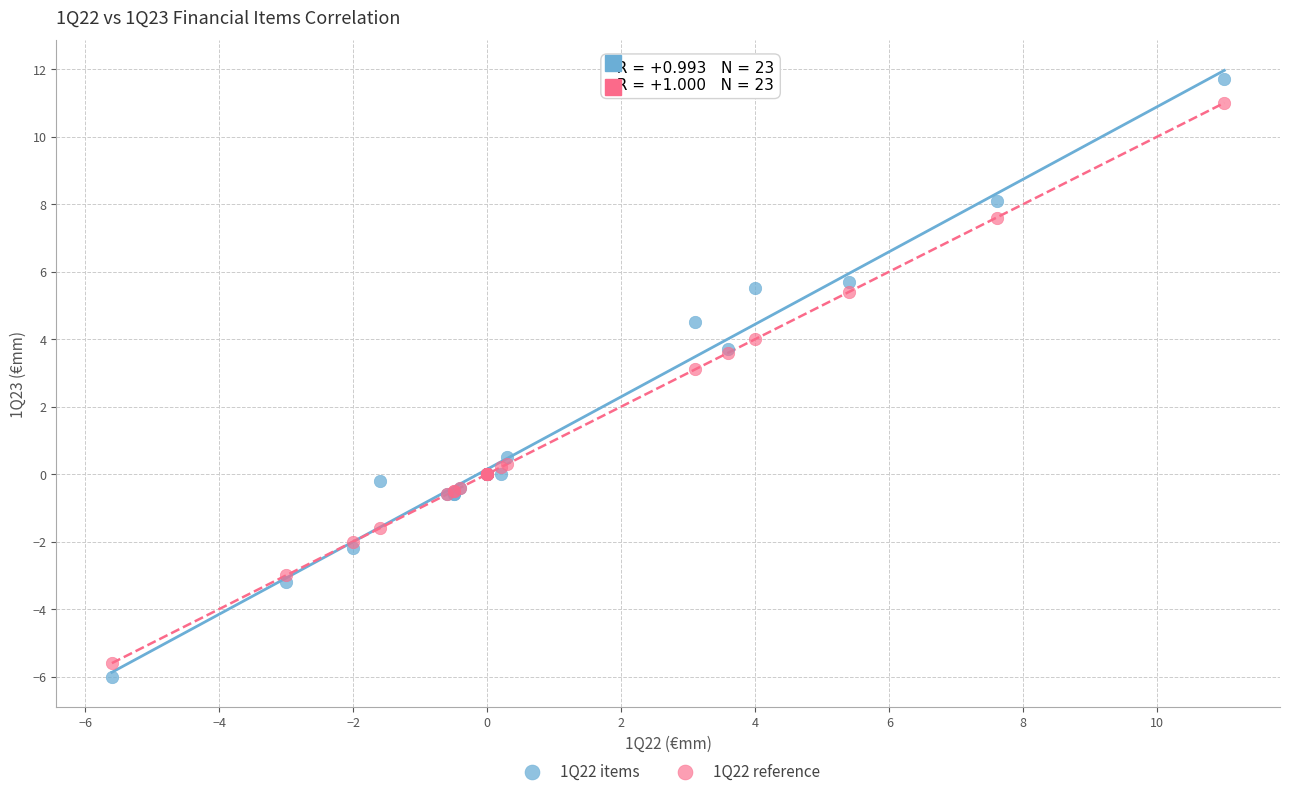

Which series reaches the maximum Y coordinate?

1Q22 items